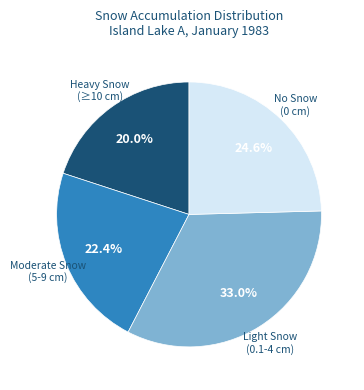

Is there any slice that represents more than half of the pie?

No